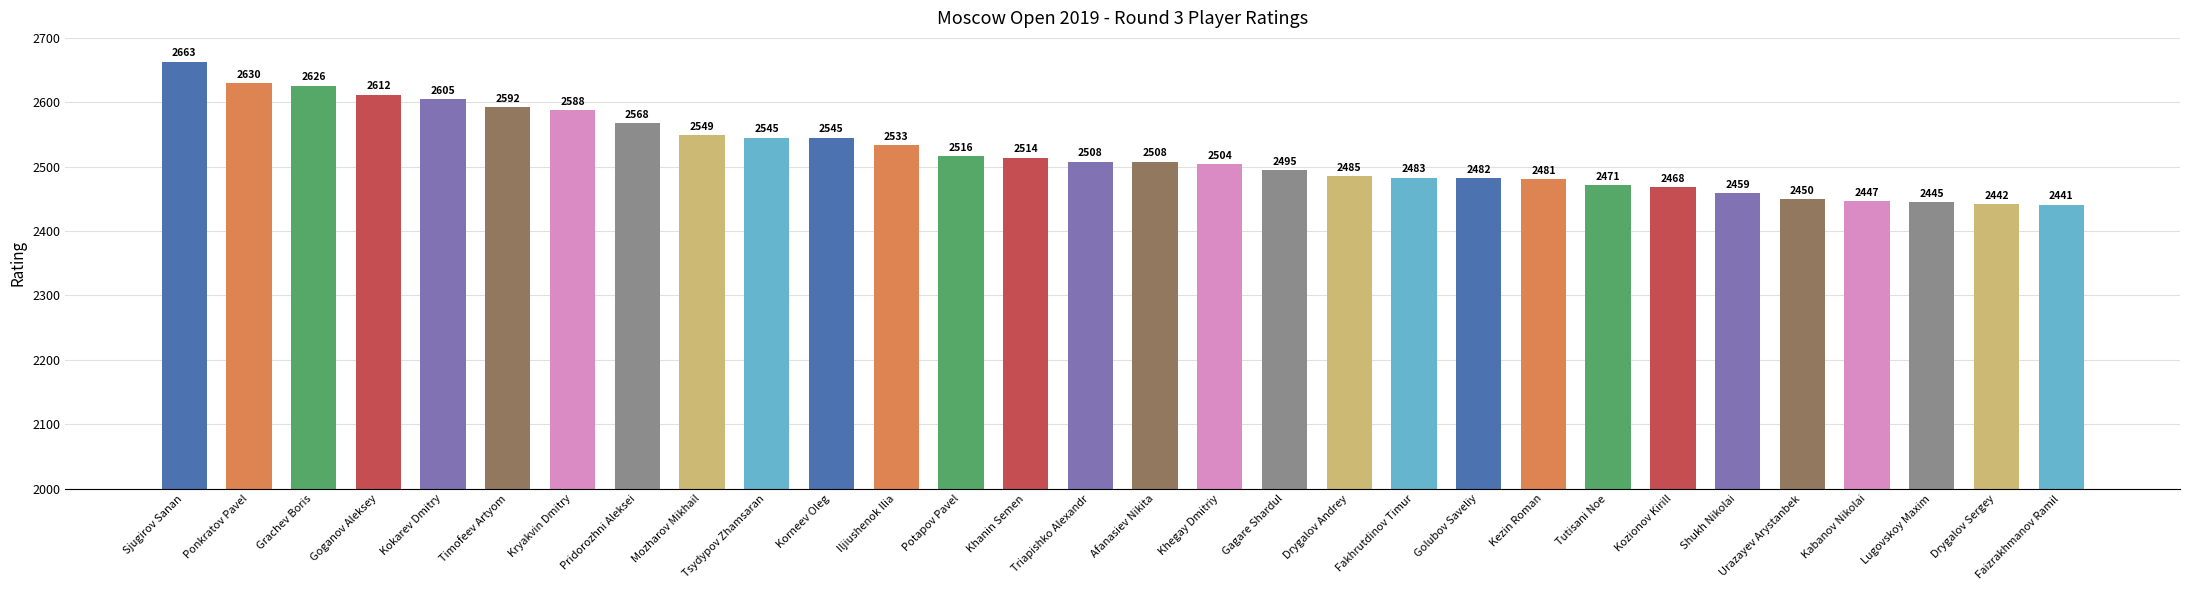

What is the label of the 27th bar from the right?

Goganov Aleksey